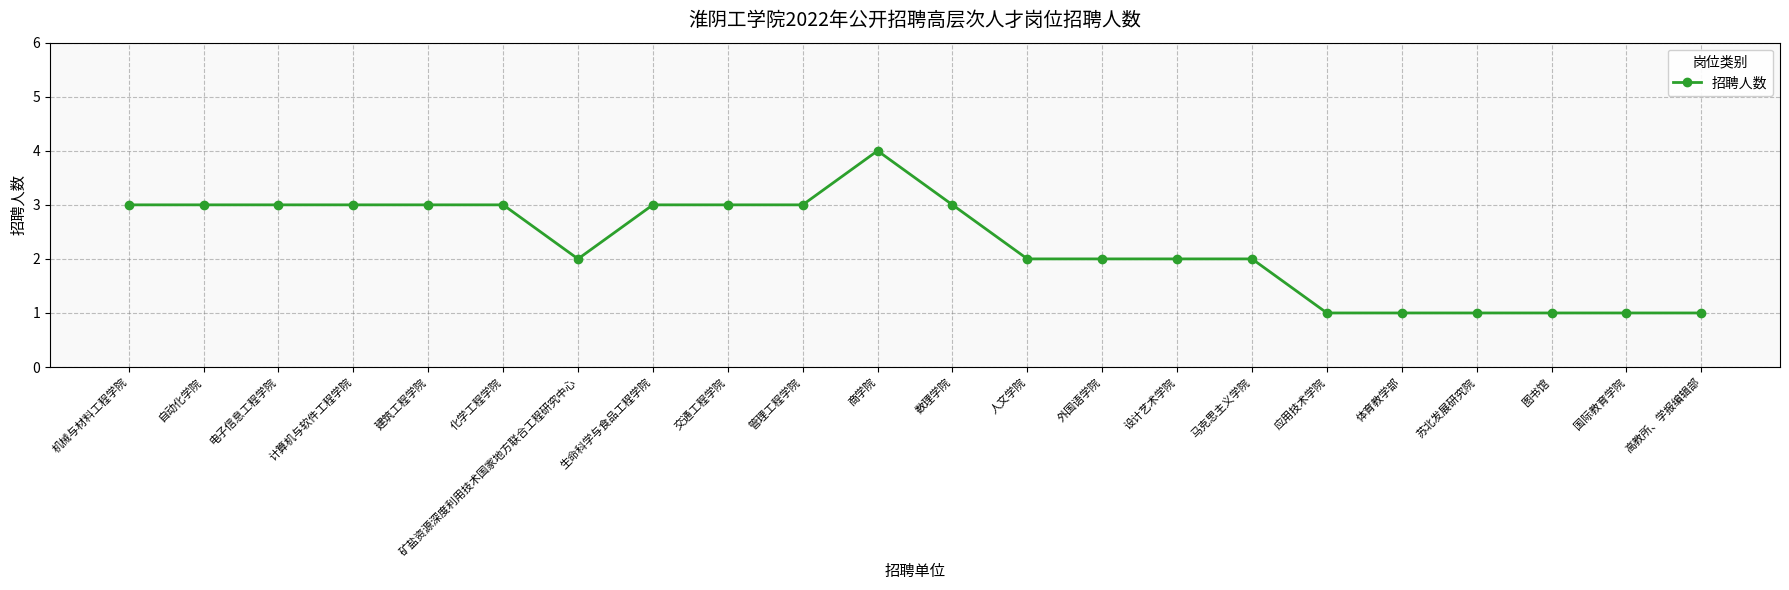

What is the value of the 16th point from the left?

2